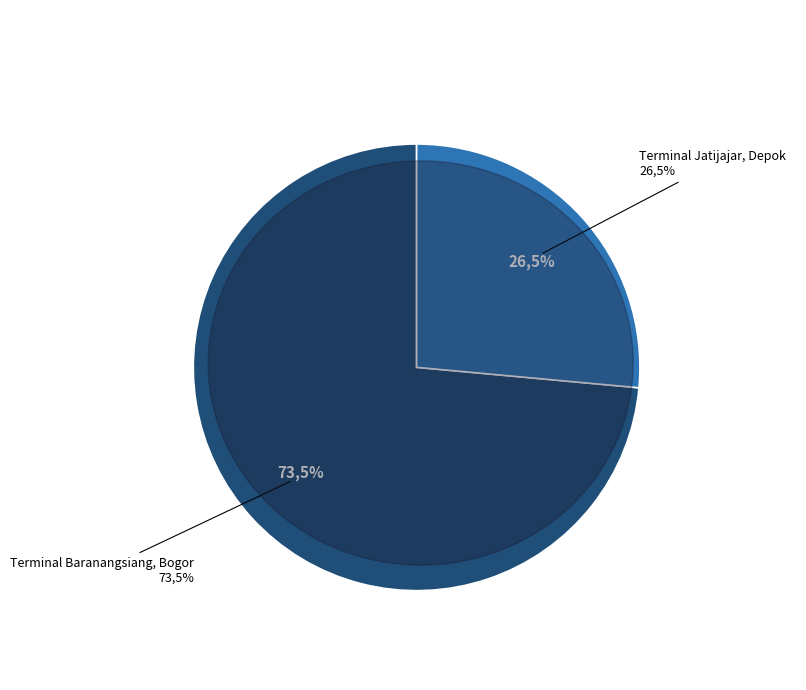

Does Terminal Baranangsiang, Bogor represent more than half of the total?

Yes